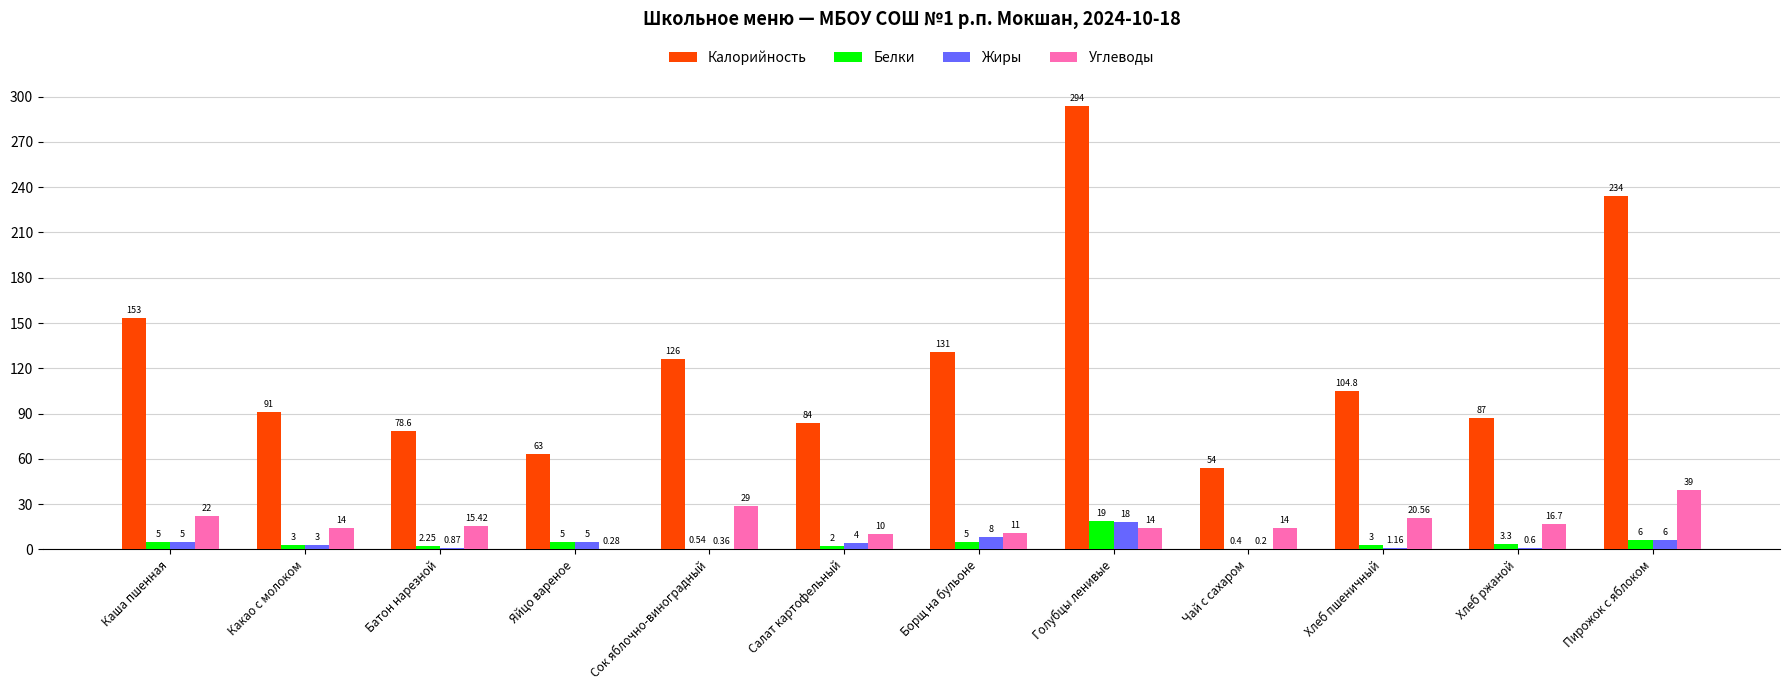

Count the number of categories in the chart.

12